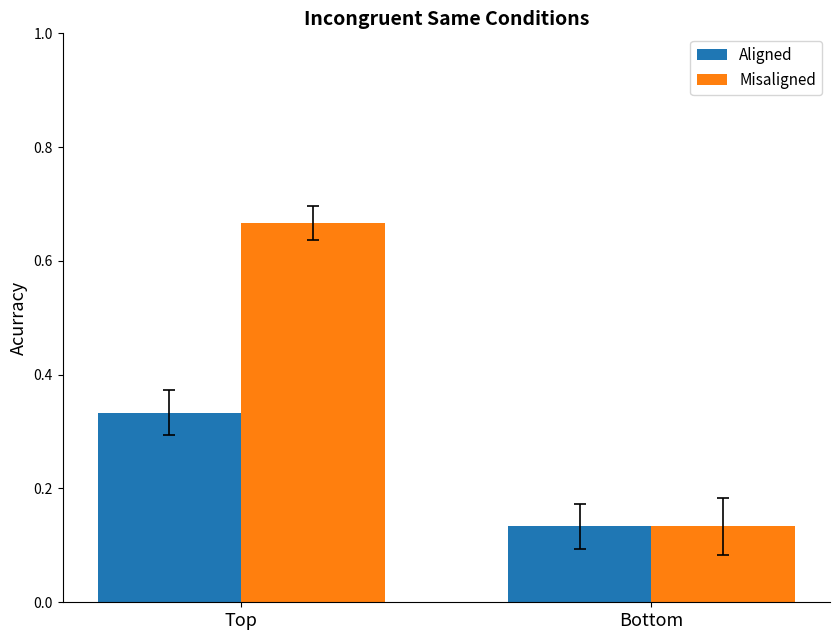

Which series has the largest range (max minus min)?

Misaligned